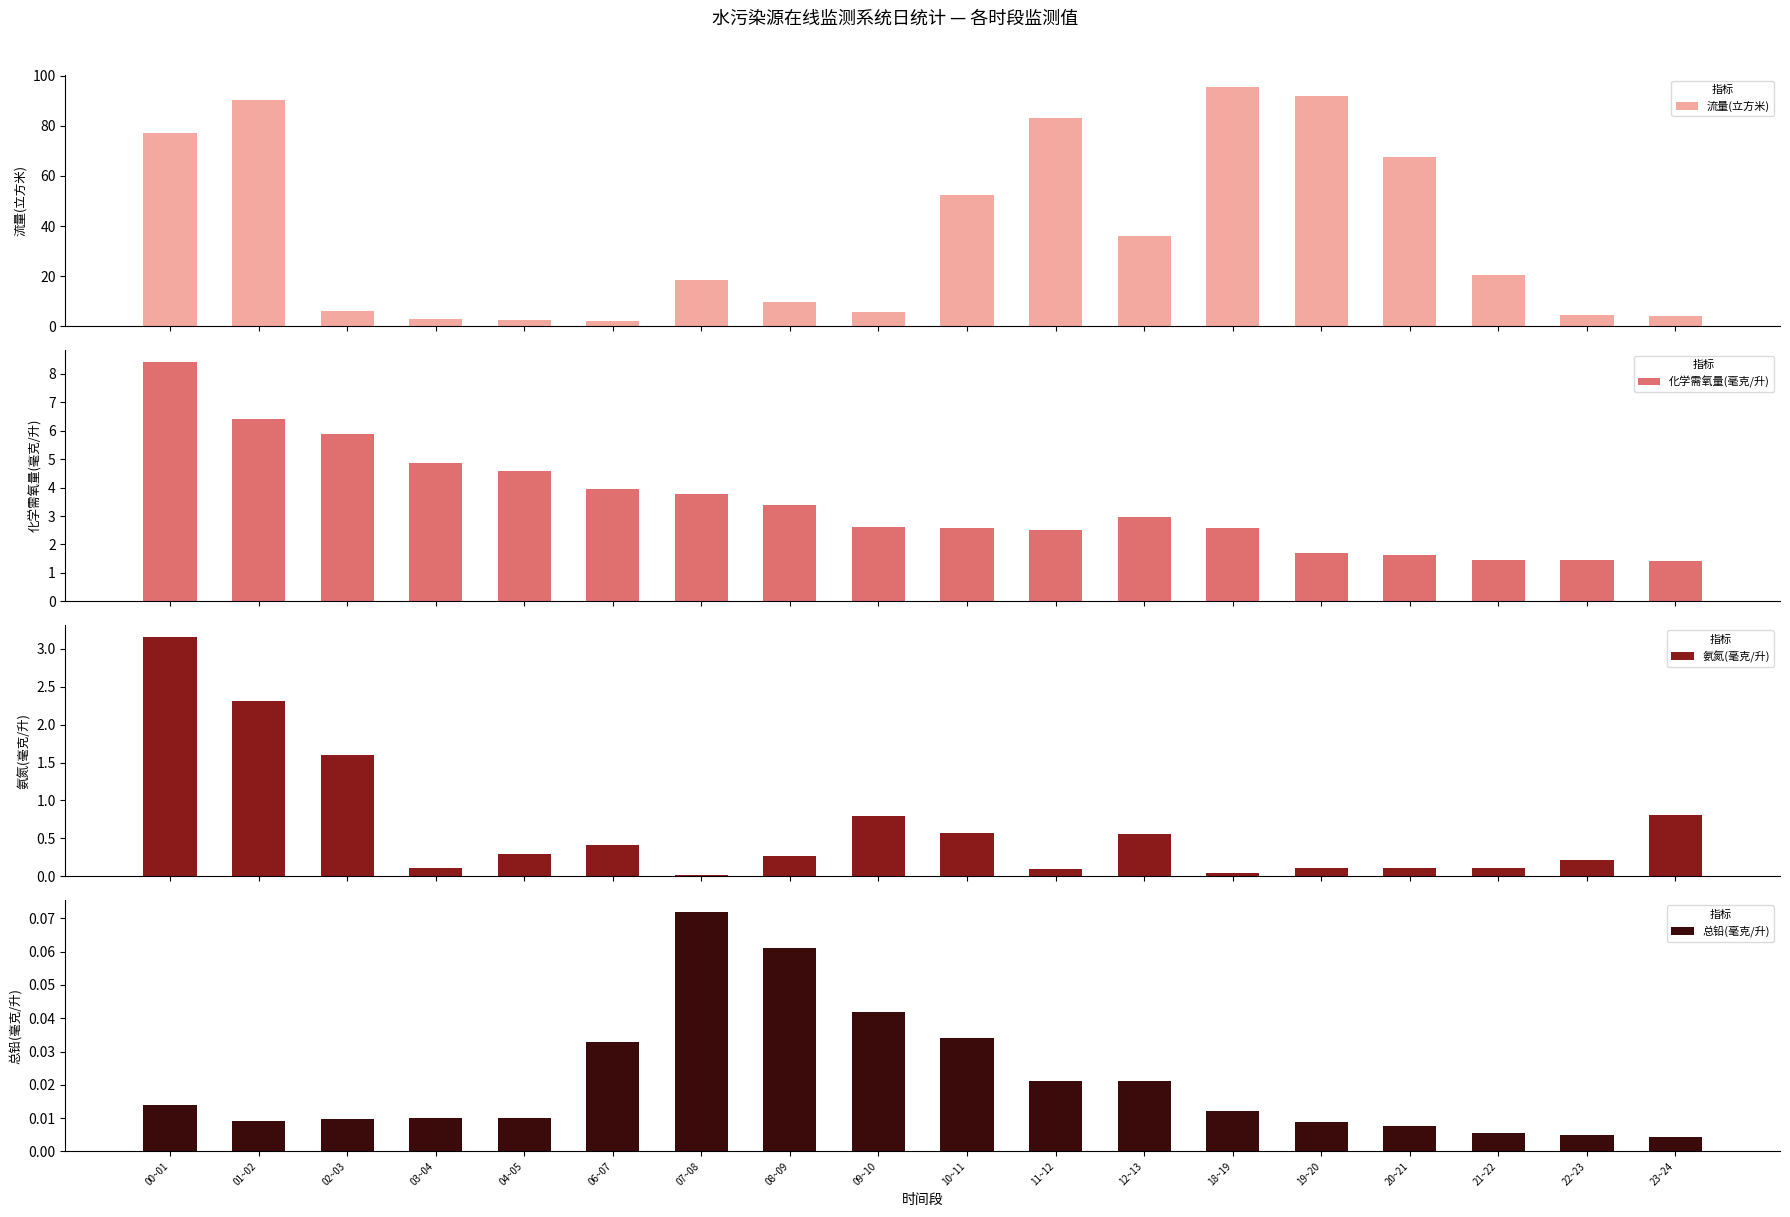

True or false: 流量(立方米) has a value of 2.8 at 03~04.

True